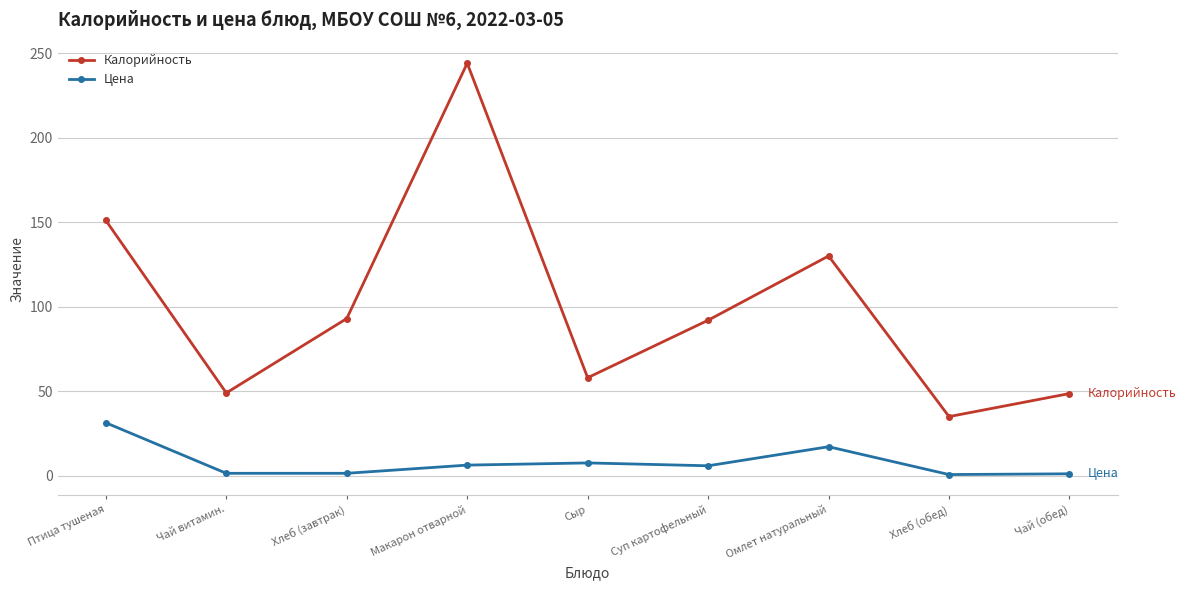

Which series has the widest spread of values?

Калорийность